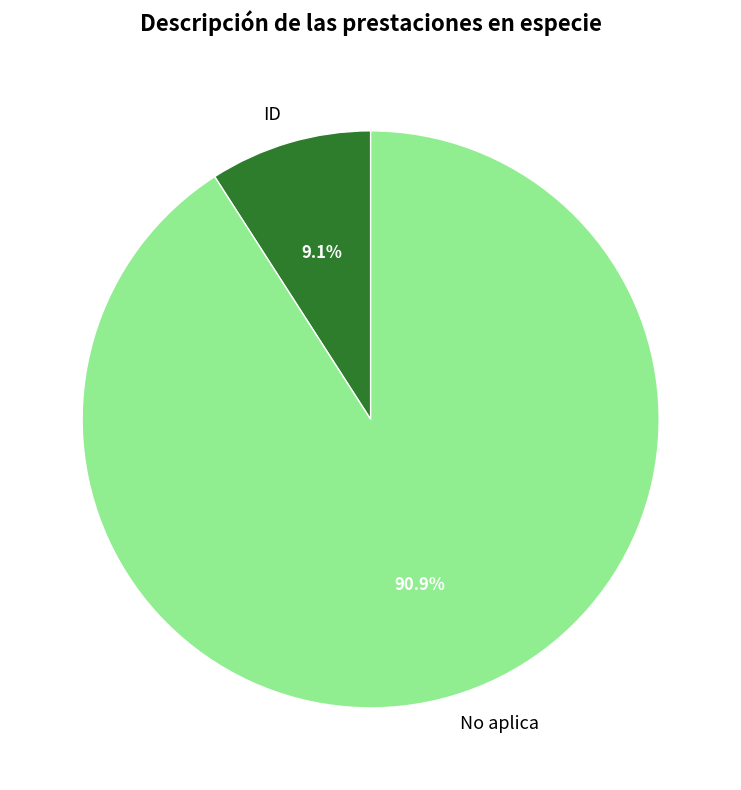

What is the ratio of the value at ID to the value at No aplica?

0.1